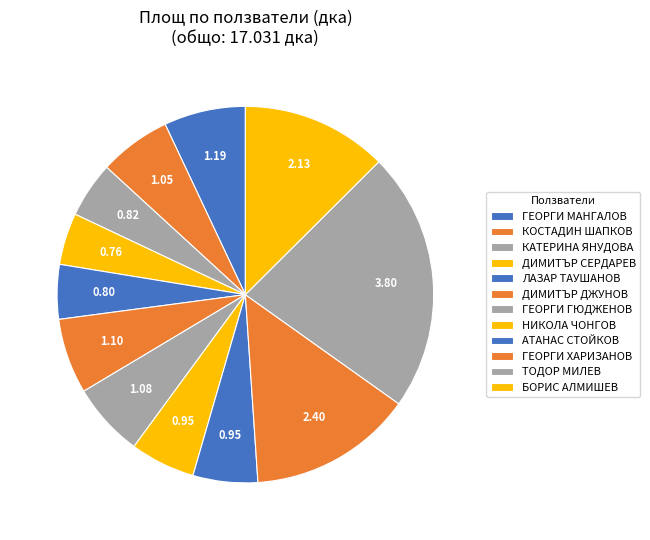

Count the number of slices in the pie.

12